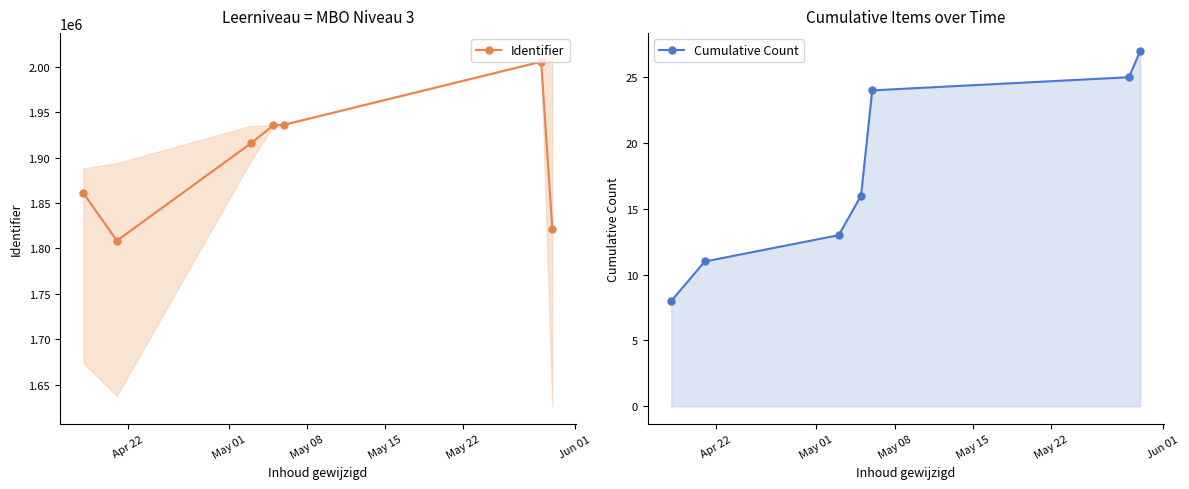

What is the minimum value for Identifier?

1808540.0